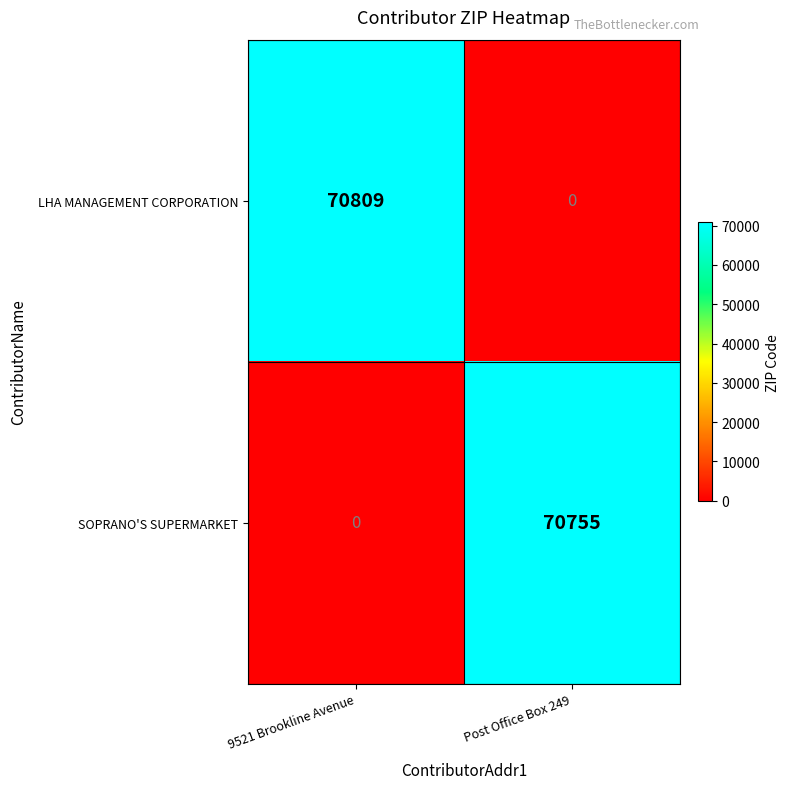

At 9521 Brookline Avenue, list the series in order from smallest to largest.

SOPRANO'S SUPERMARKET, LHA MANAGEMENT CORPORATION